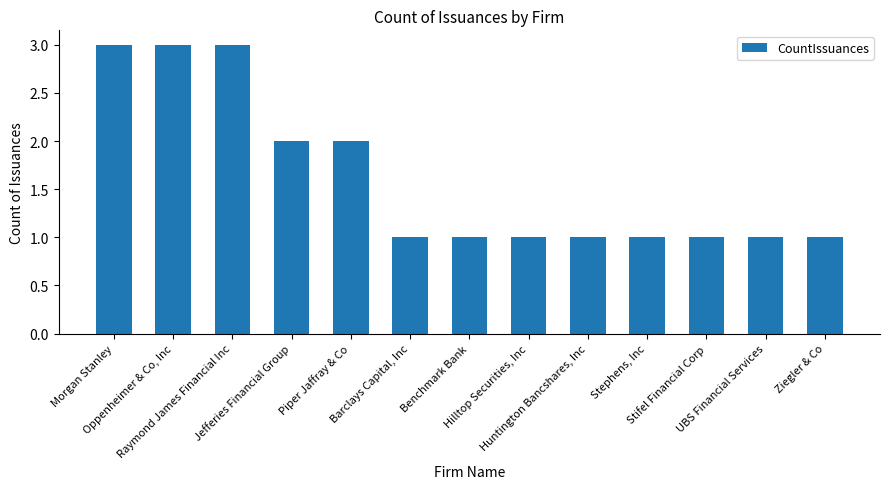

Approximately how many times larger is the value at UBS Financial Services compared to Huntington Bancshares, Inc?

1.0